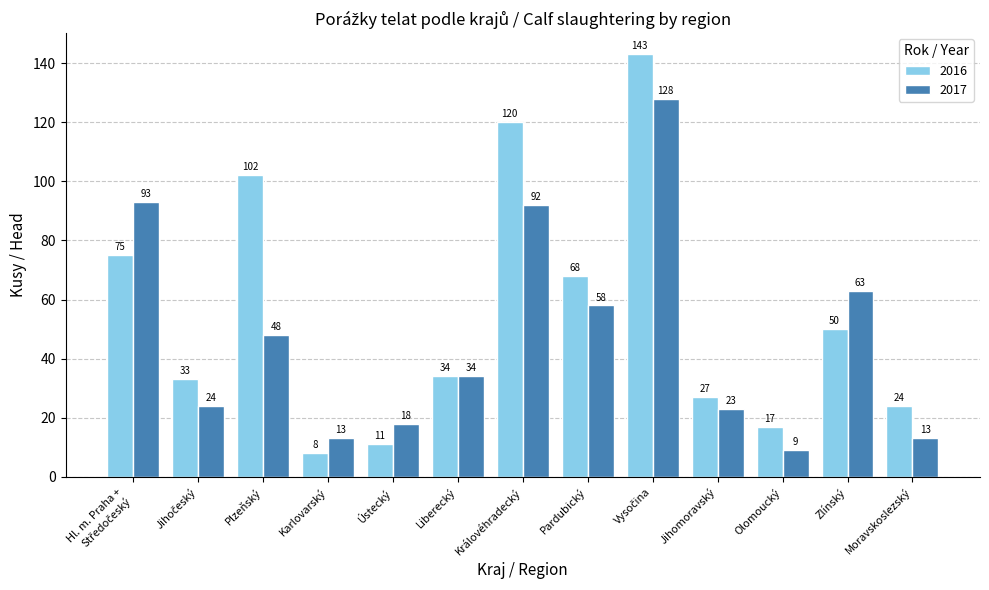

Between Liberecký and Zlínský, which series saw the biggest shift?

2017